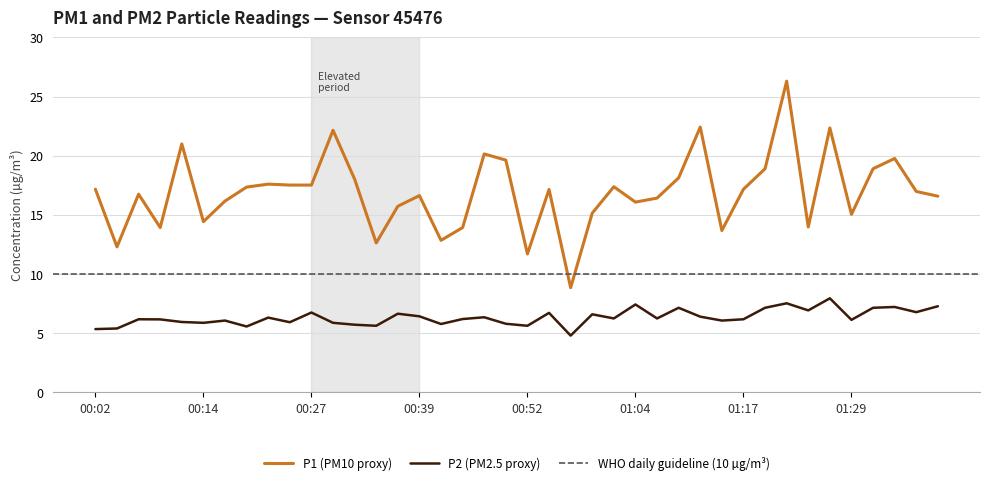

At 00:14, list the series in order from smallest to largest.

P2, P1